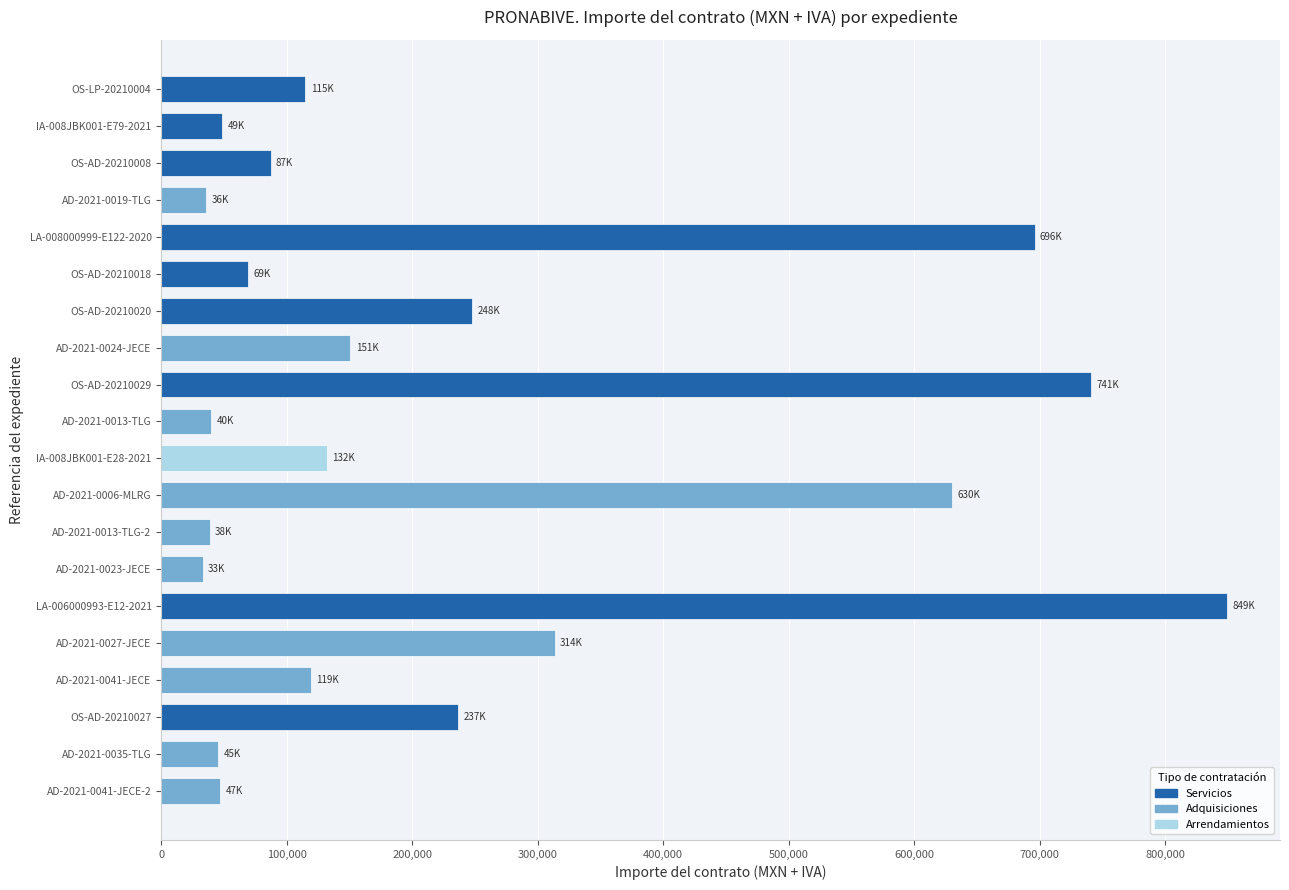

What is the value of the 14th bar from the top?

32944.0